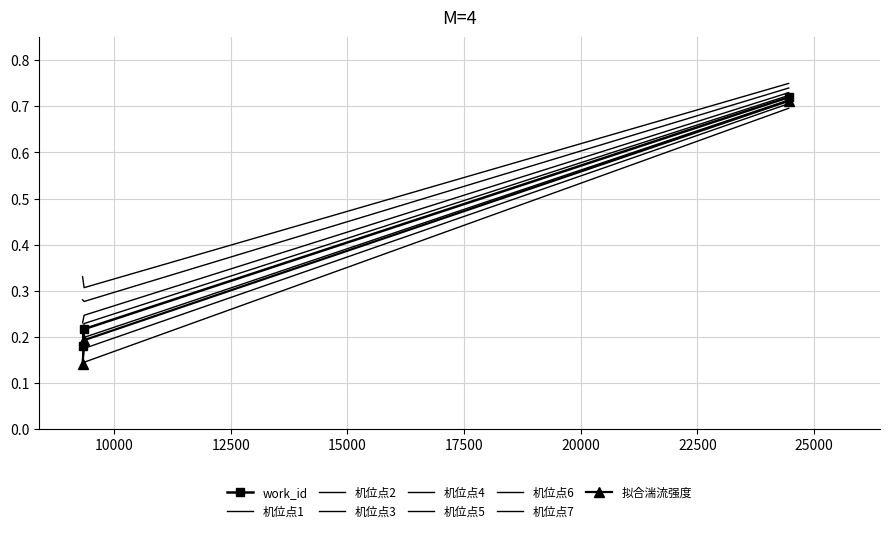

What is the average value of the work_id series?

0.4